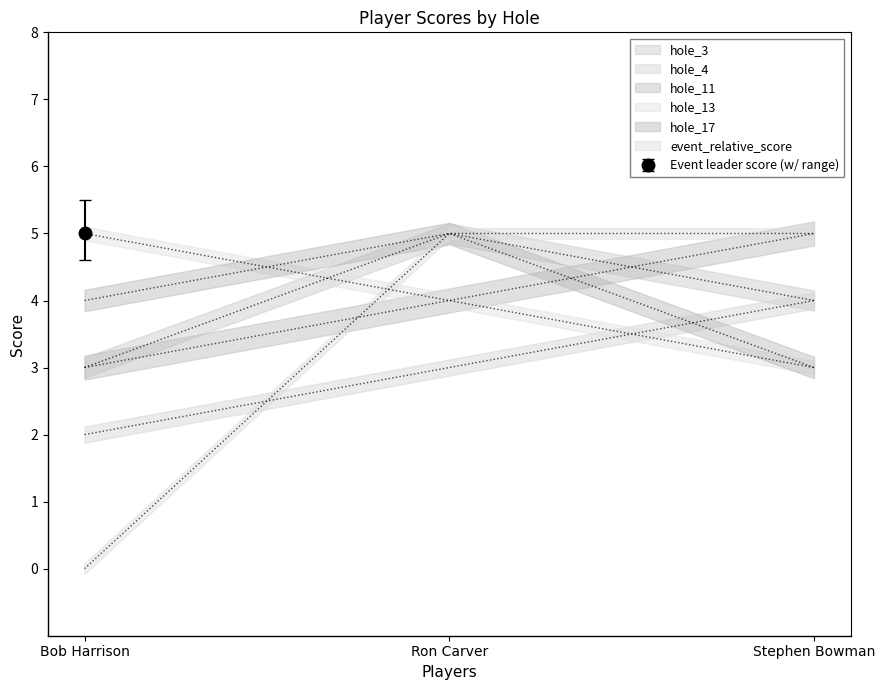

The event_relative_score series shows 3 at Stephen Bowman. True or false?

False